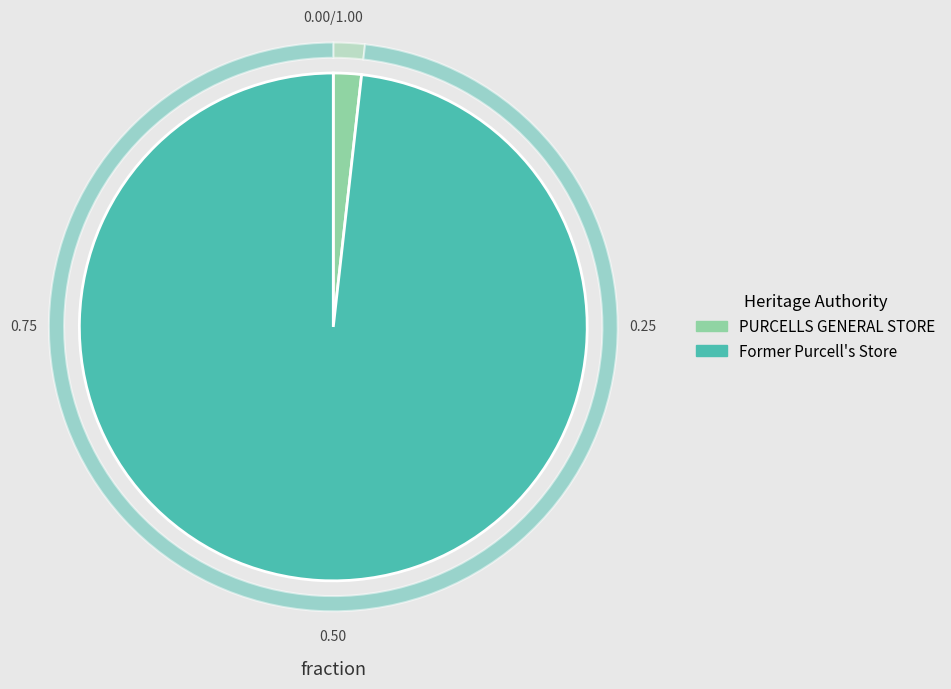

How many slices are in this pie chart?

2